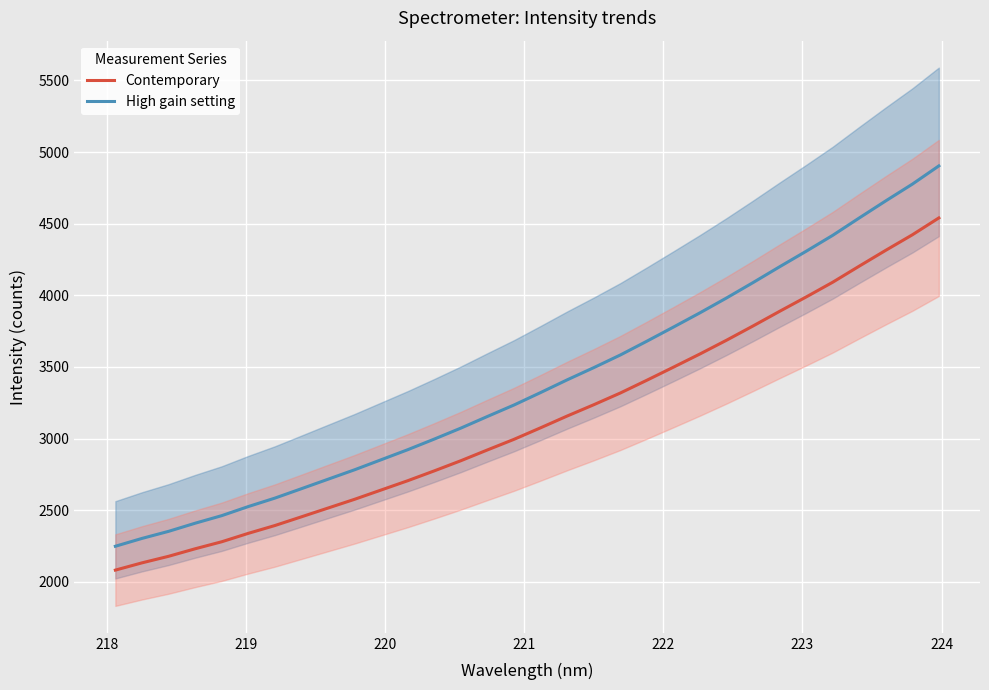

What are all the series names shown in the legend?

Contemporary, High gain setting